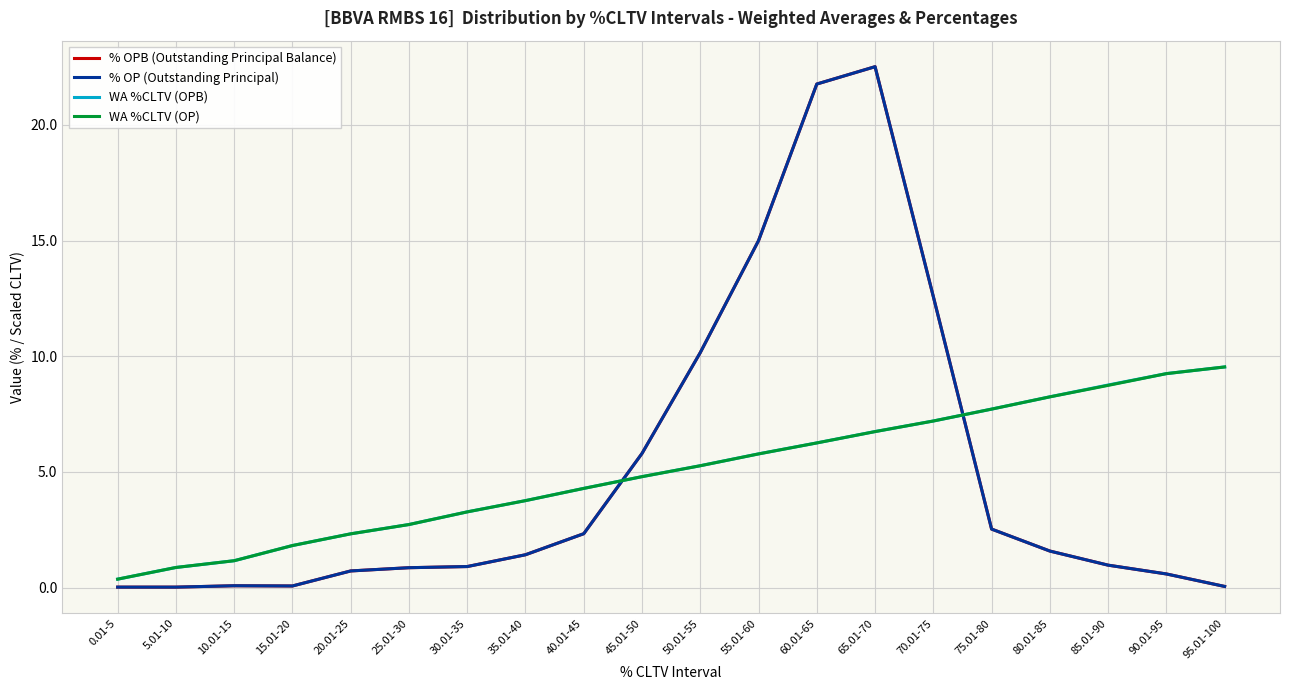

What is the sum of all % OPB (Outstanding Principal Balance) values?

100.0